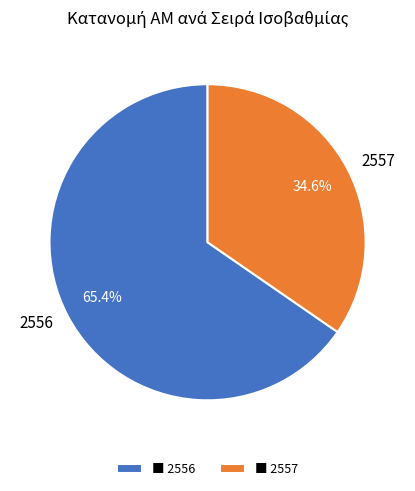

What is the ratio of the value at 2556 to the value at 2557?

1.9